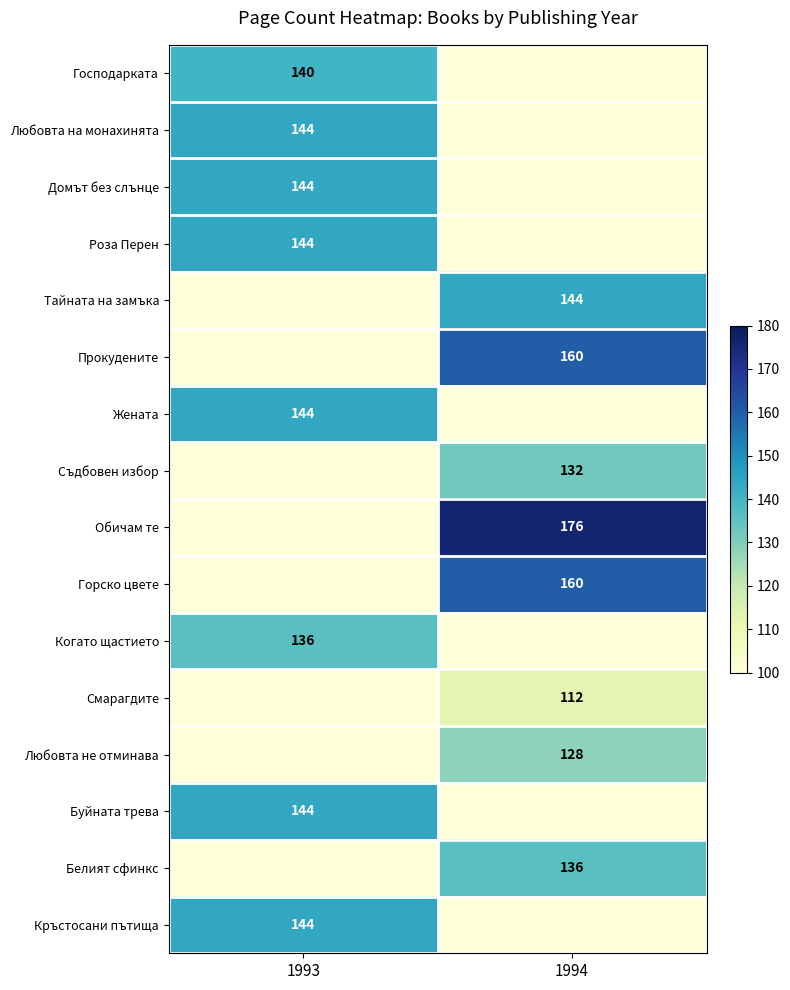

The value of Смарагдите at 1994 is 72. True or false?

False